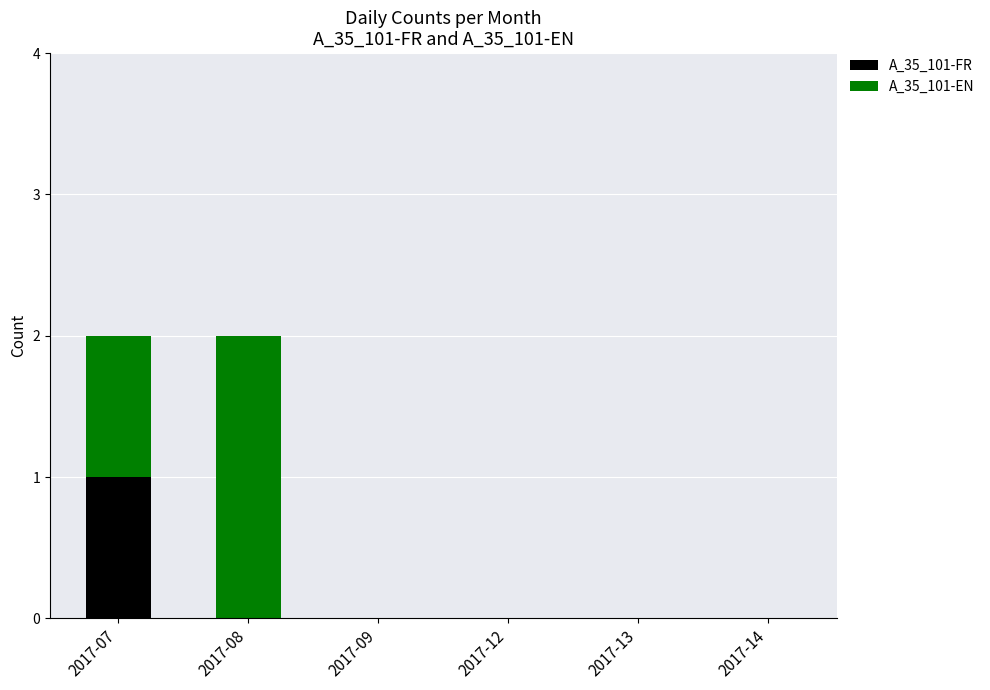

The value of A_35_101-FR at 2017-07 is 1. True or false?

True